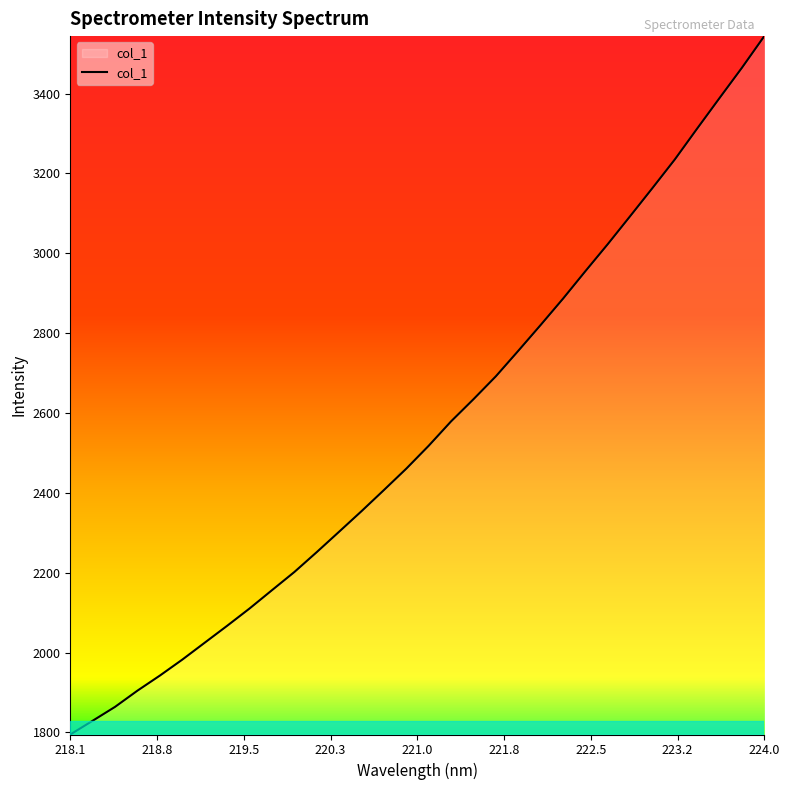

What is the maximum value shown in the chart?

3543.8